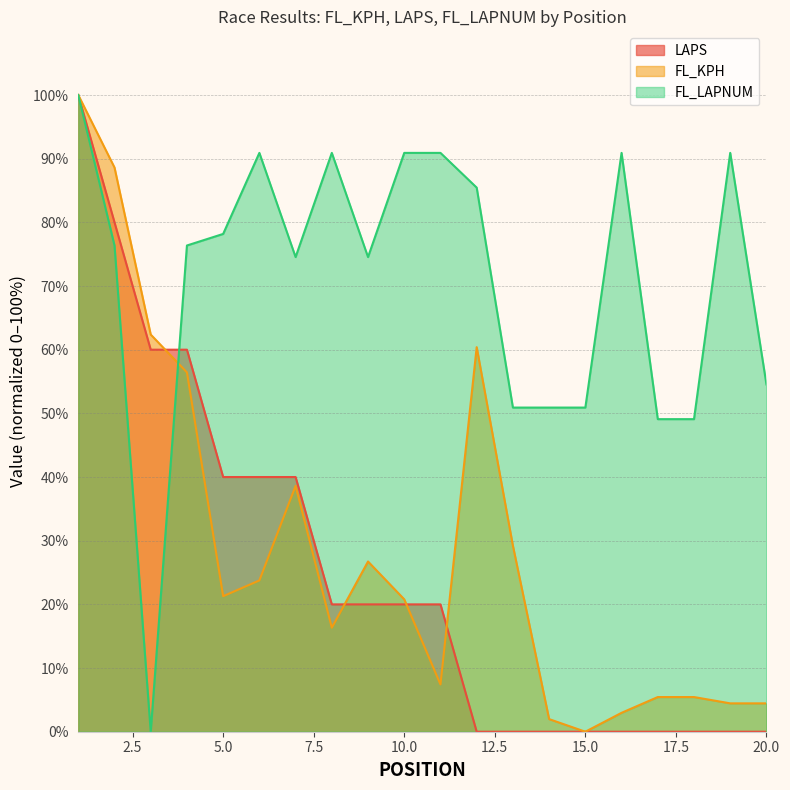

Is it true that FL_KPH equals 51.5 at 7?

False